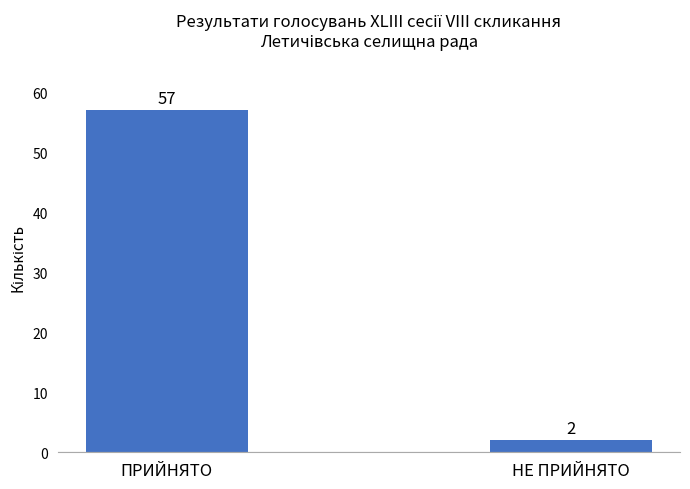

List the labels in order of value, smallest first.

НЕ ПРИЙНЯТО, ПРИЙНЯТО